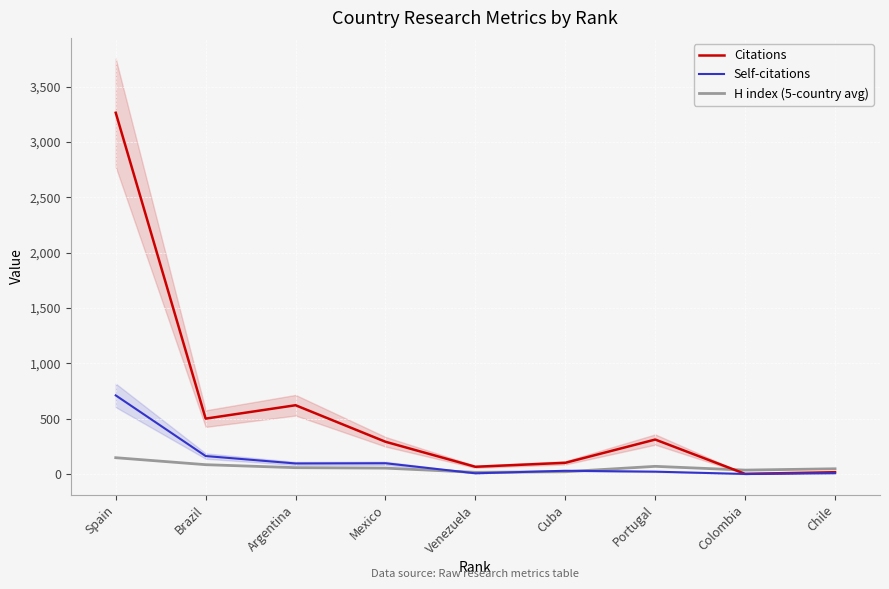

Where is Self-citations nearest to the value 355?

Brazil